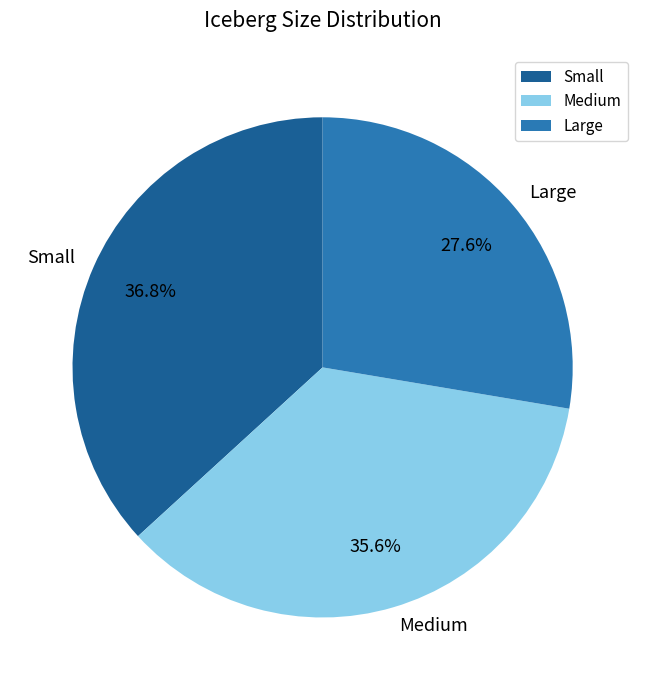

To the nearest percent, what is the combined percentage of Medium and Large?

63%